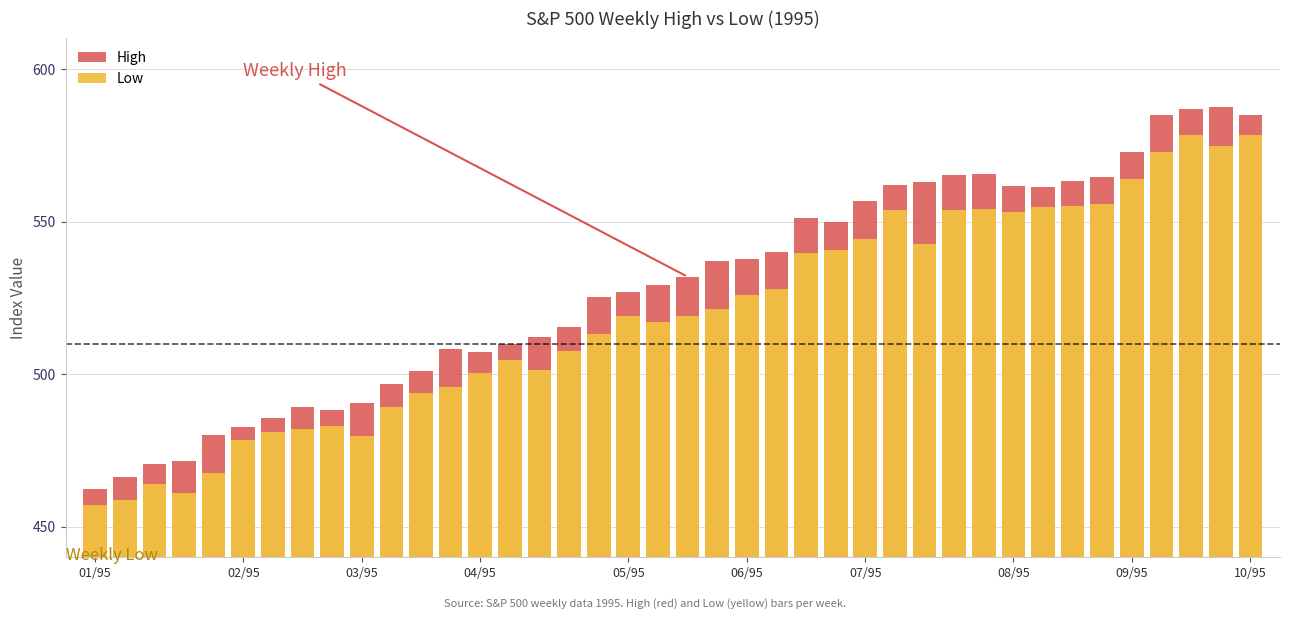

How many values in the High series are below 531?

20